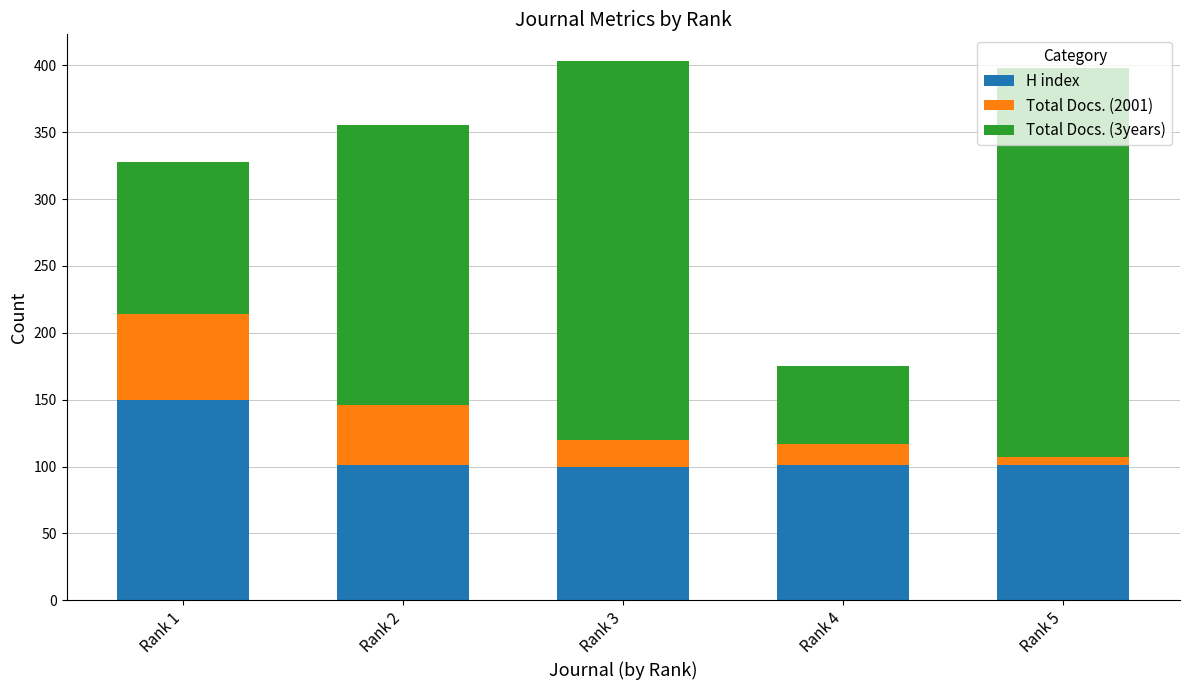

What is the total value across all series at Rank 1?

328